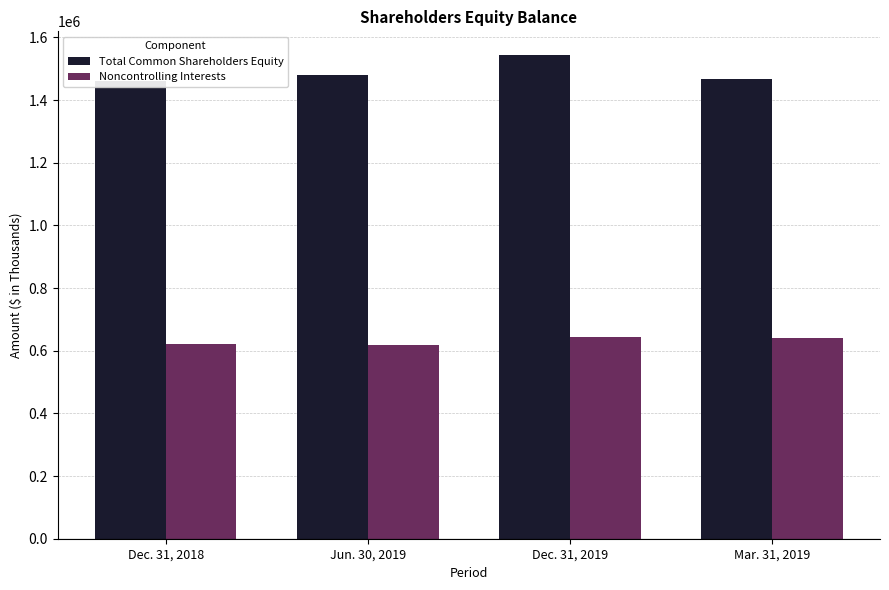

List the labels in order of Total Common Shareholders Equity value, smallest first.

Dec. 31, 2018, Mar. 31, 2019, Jun. 30, 2019, Dec. 31, 2019